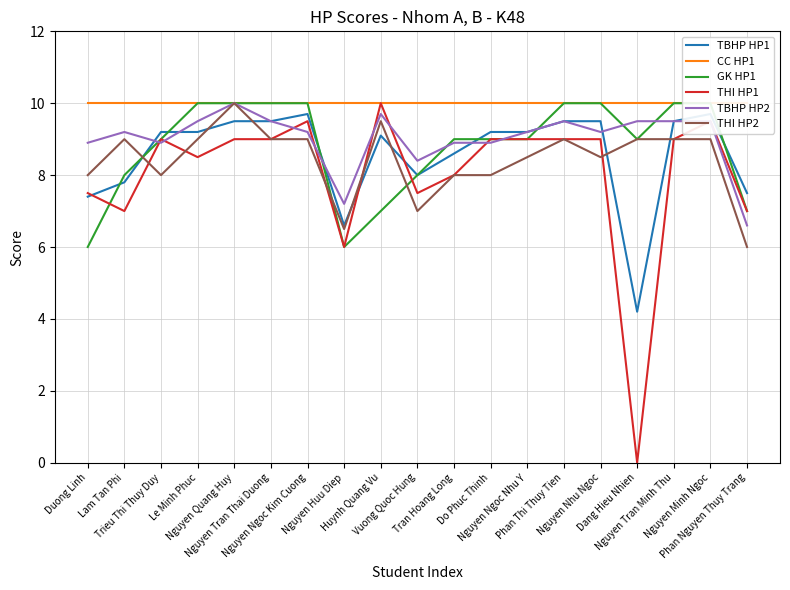

The TBHP HP2 series shows 9.7 at Huynh Quang Vu. True or false?

True